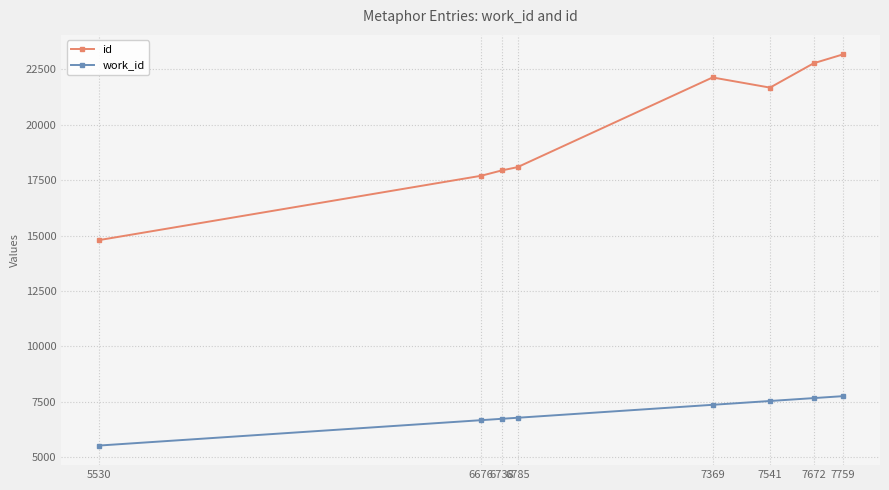

Rank the series at 7672 from highest to lowest value.

id, work_id